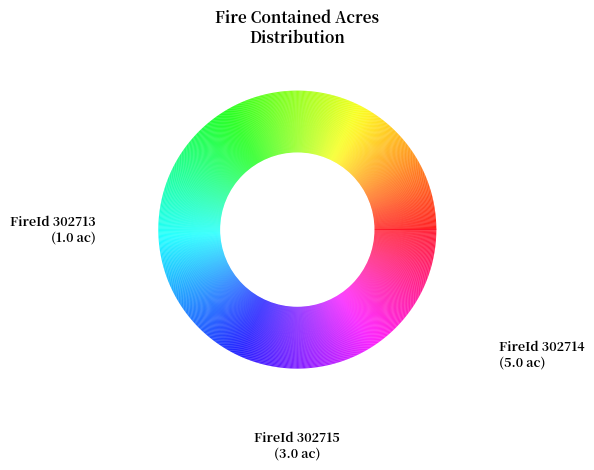

Is it true that 302714 is 56% of the pie?

True